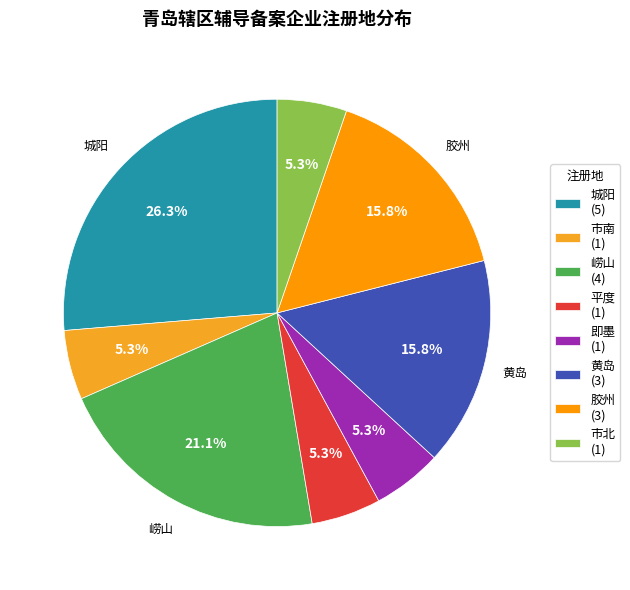

How much of the chart is everything except 即墨?

94.7%